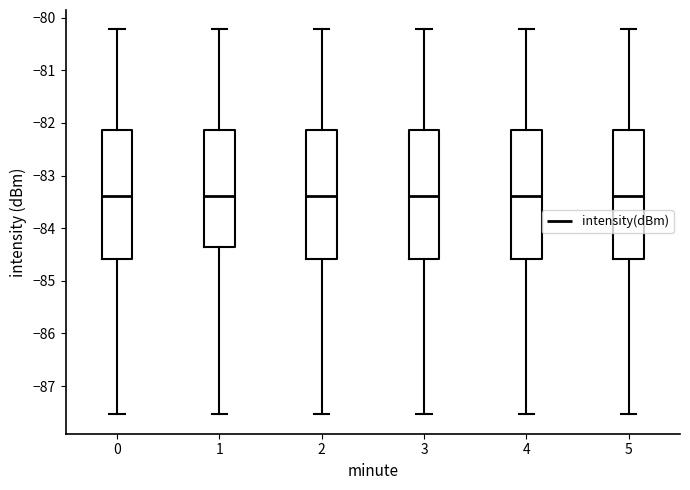

Where does the lower whisker of the box at x = 4 end on the y-axis? The values are not printed on the chart, so give them approximately, as read against the axis.

-87.5